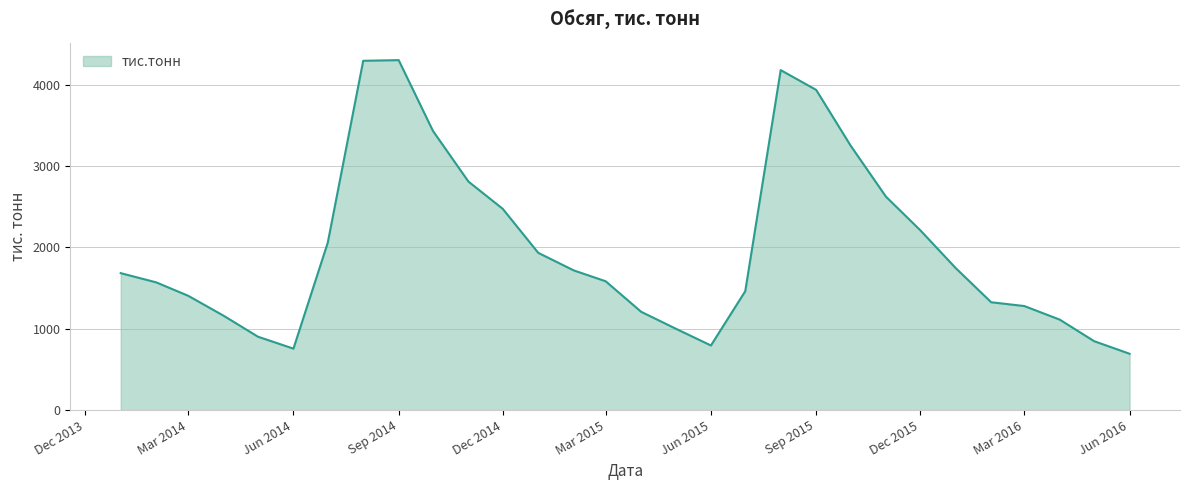

What is the minimum value shown in the chart?

692.9